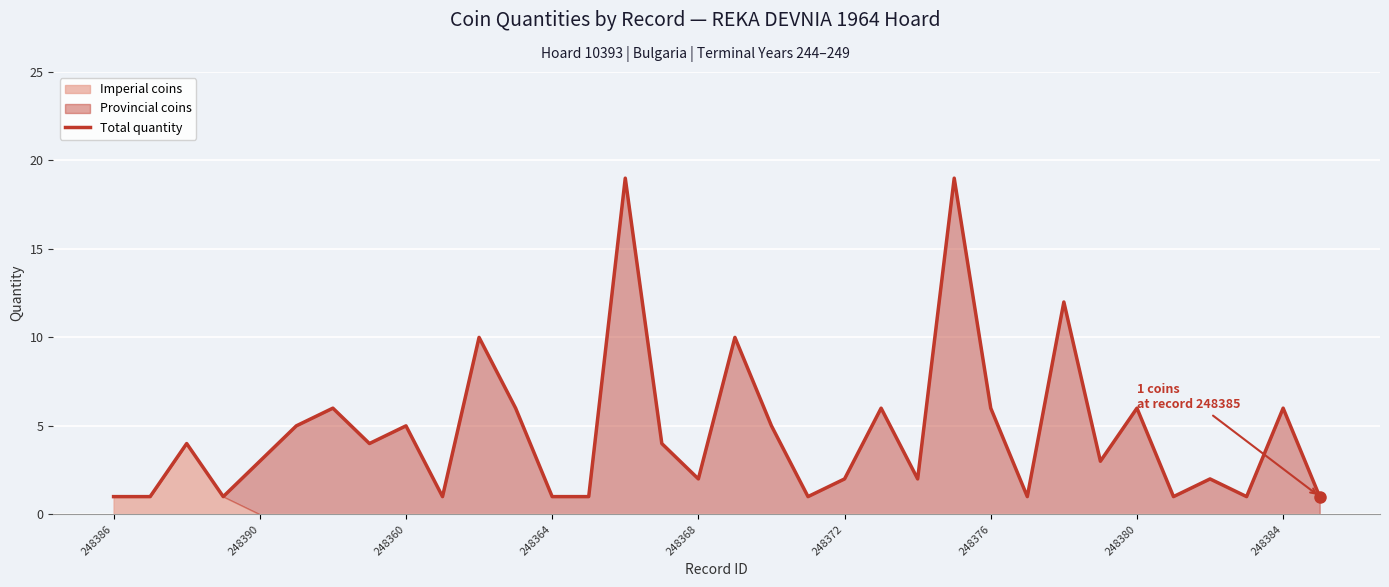

True or false: Total quantity has a value of 1 at 248368.

False